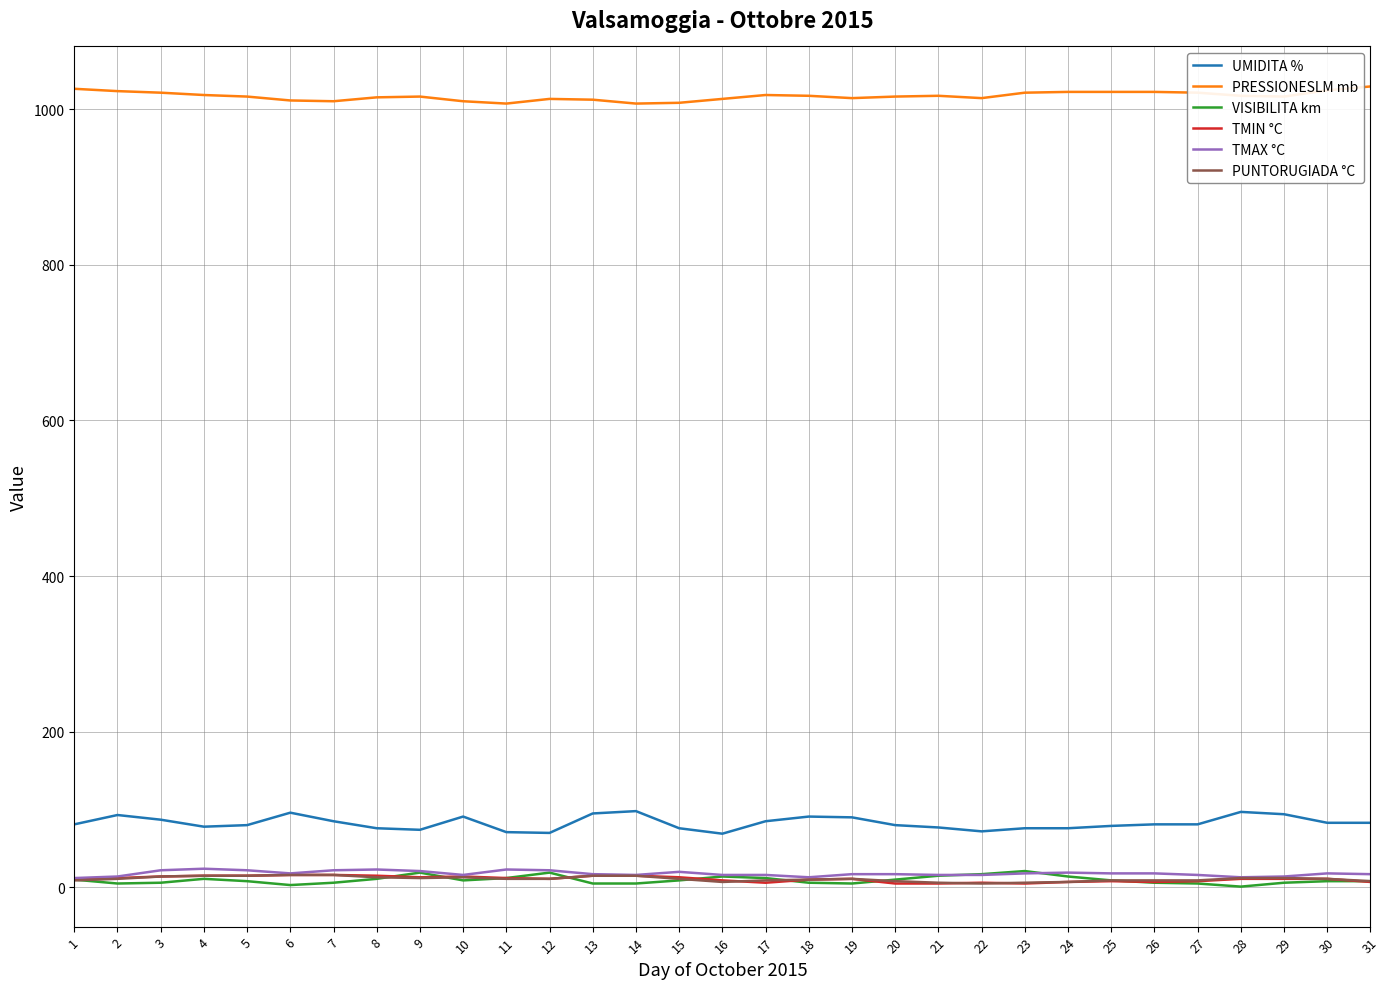

The value of PRESSIONESLM mb at 17 is 1018. True or false?

True